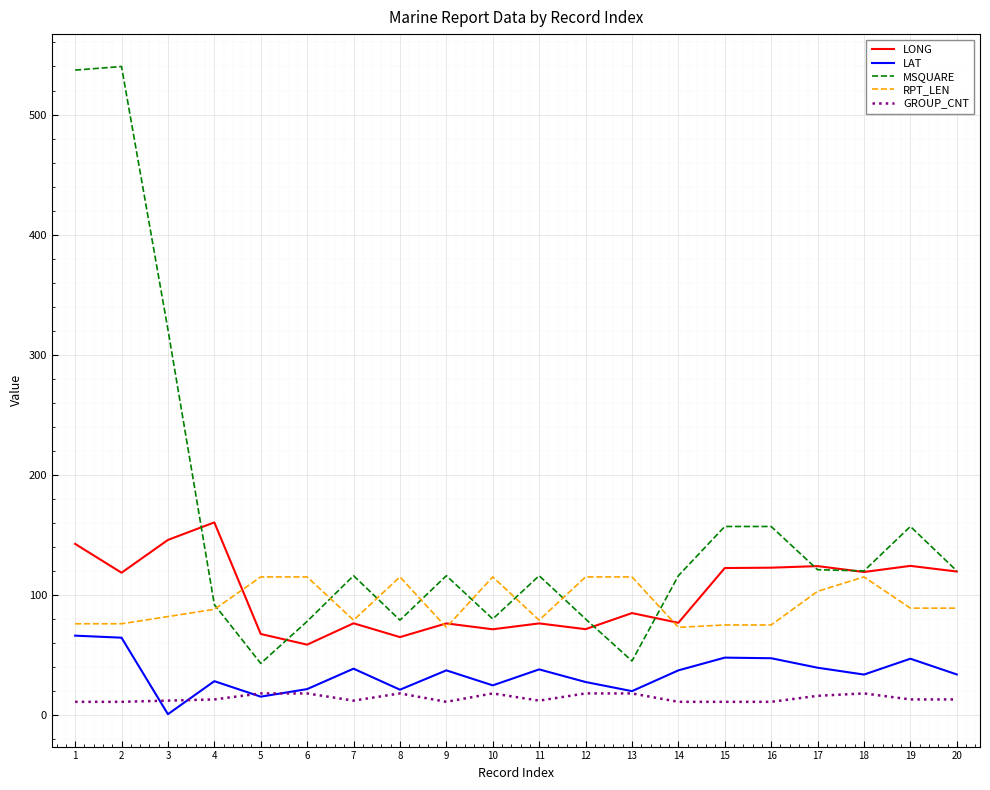

True or false: MSQUARE and LAT intersect in this chart.

False